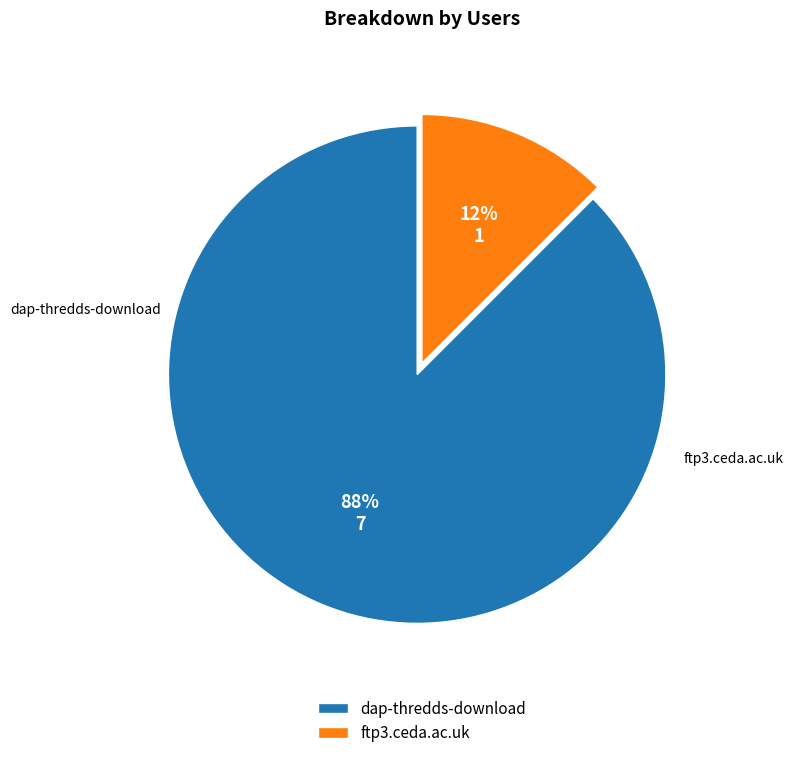

True or false: ftp3.ceda.ac.uk accounts for 1% of the total.

False